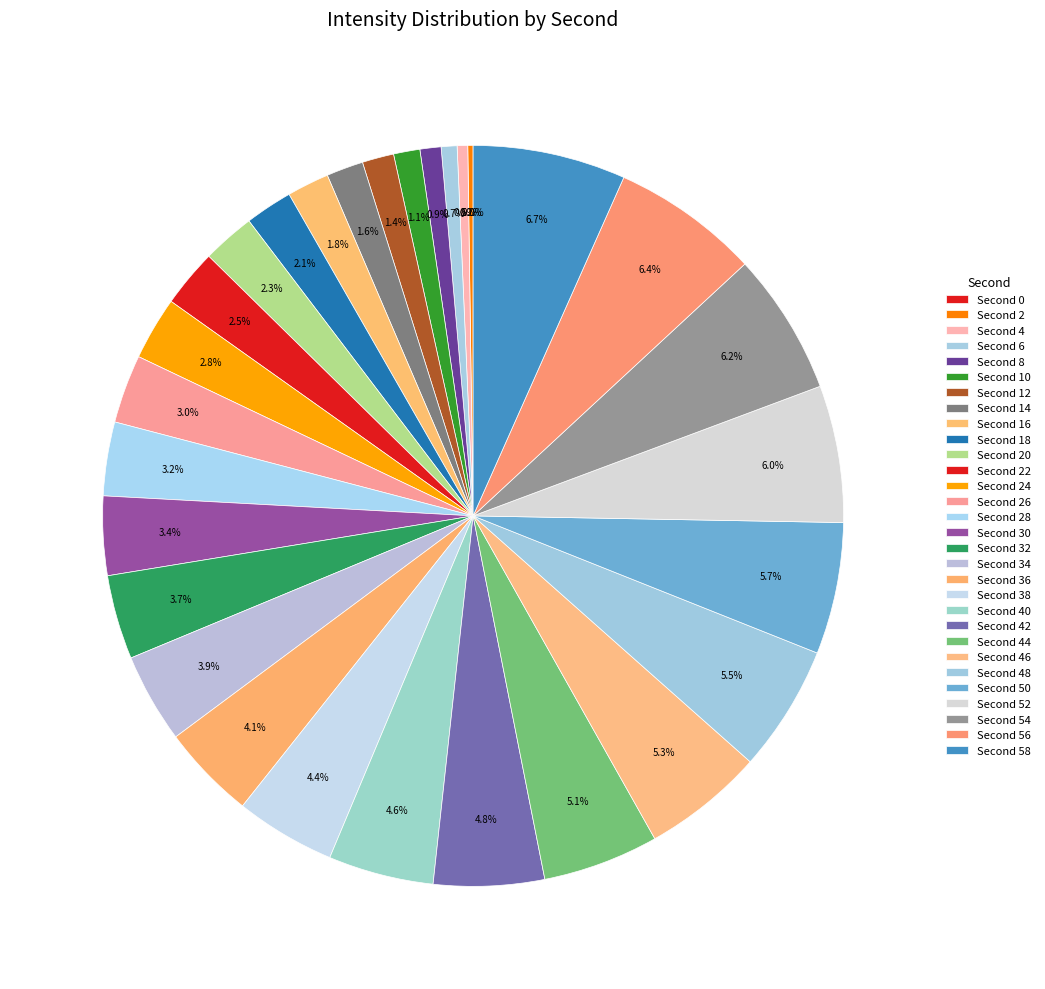

What percentage is the 30 slice, to the nearest percent?

3%